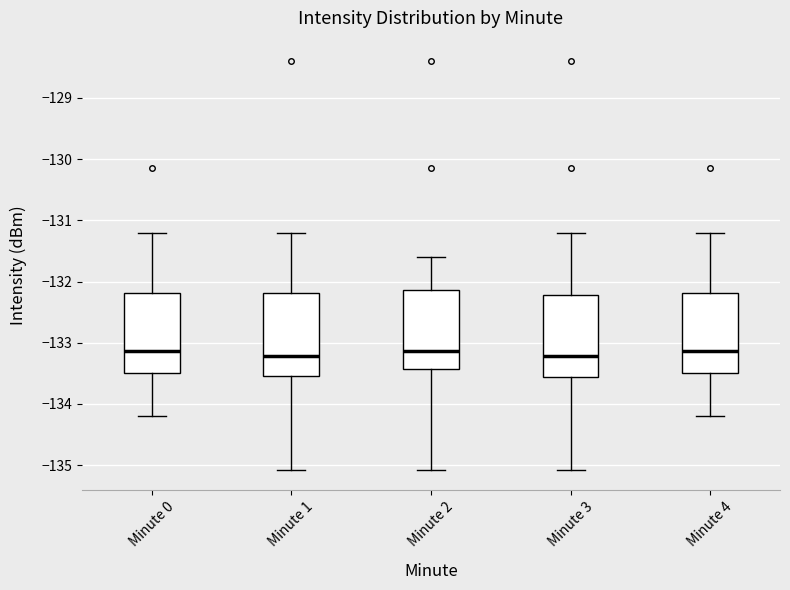

Reading left to right, transcribe this box plot: for each box, give where its median line is, the range the box spans, and where its two whiskers end, as read against the y-axis. The values are not printed on the chart, so give them approximately, as read against the axis.

Minute 0: median -133.1, box -133.5 to -132.2, whiskers -134.2 to -131.2
Minute 1: median -133.2, box -133.5 to -132.2, whiskers -135.1 to -131.2
Minute 2: median -133.1, box -133.4 to -132.1, whiskers -135.1 to -131.6
Minute 3: median -133.2, box -133.6 to -132.2, whiskers -135.1 to -131.2
Minute 4: median -133.1, box -133.5 to -132.2, whiskers -134.2 to -131.2